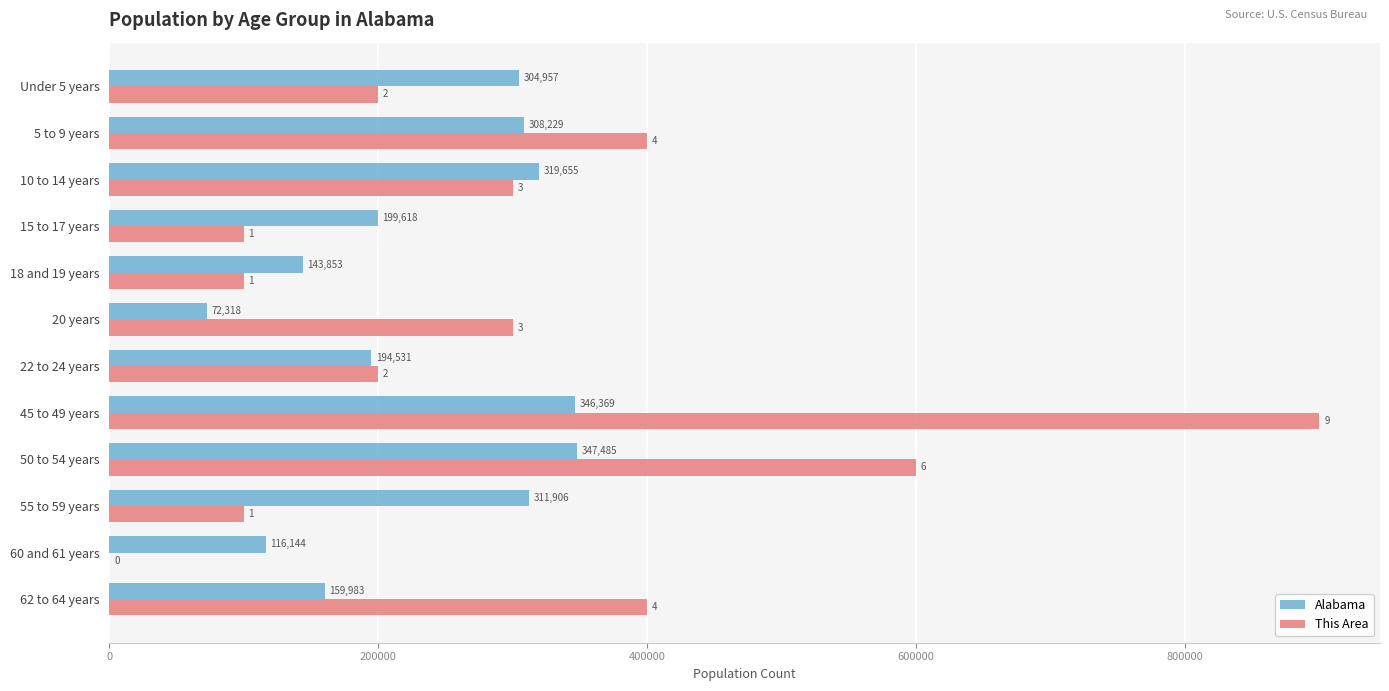

What is the sum of all This Area values?

3600000